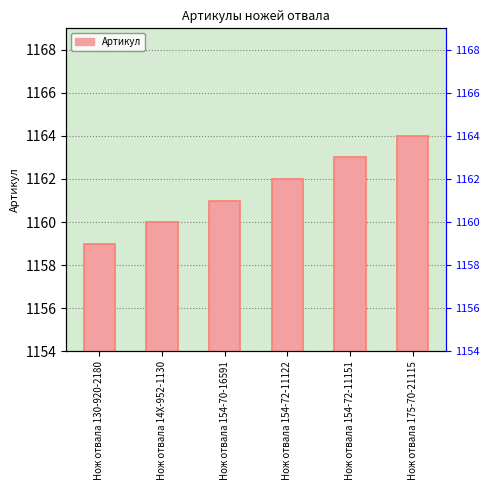

What is the change in value from Нож отвала 154-72-11122 to Нож отвала 154-72-11151?

+1